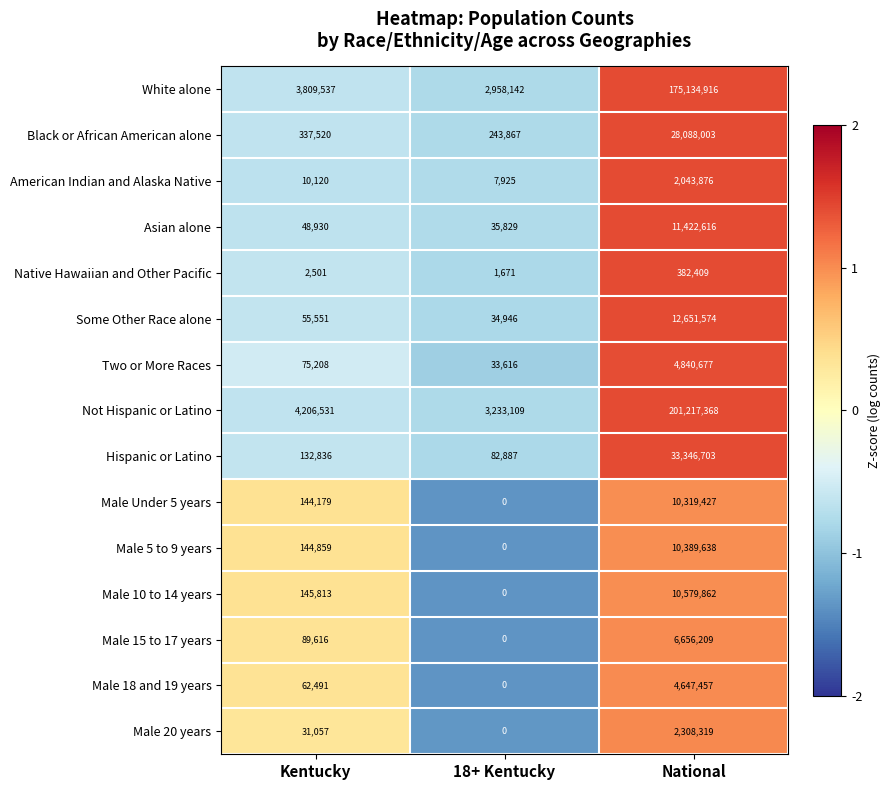

How many distinct data groups are displayed?

15